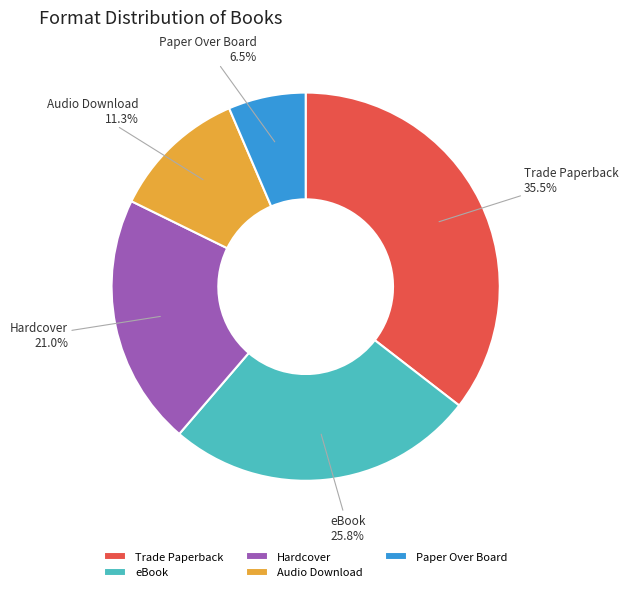

Does any single category account for the majority?

No